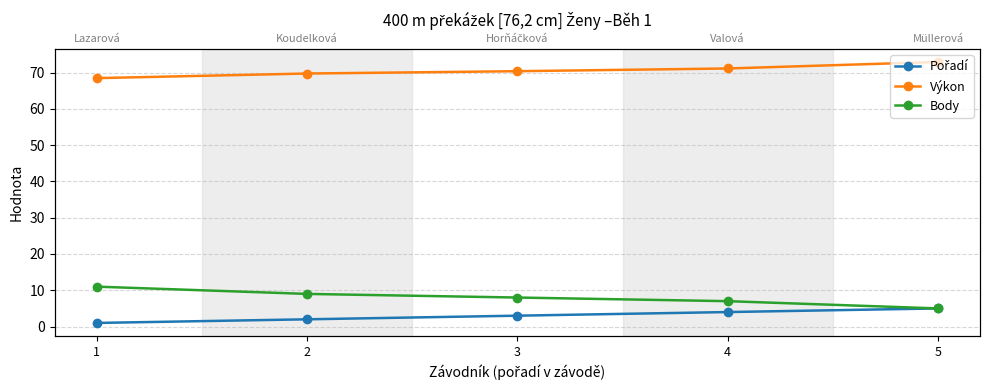

True or false: Body and Pořadí cross at least once.

False